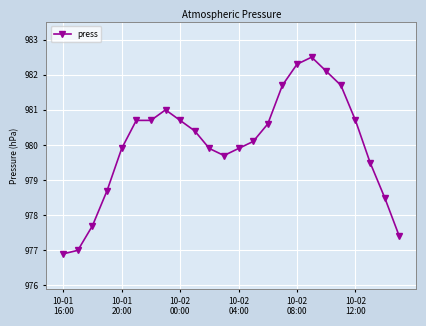

What is the difference between the second highest and minimum values?

5.4